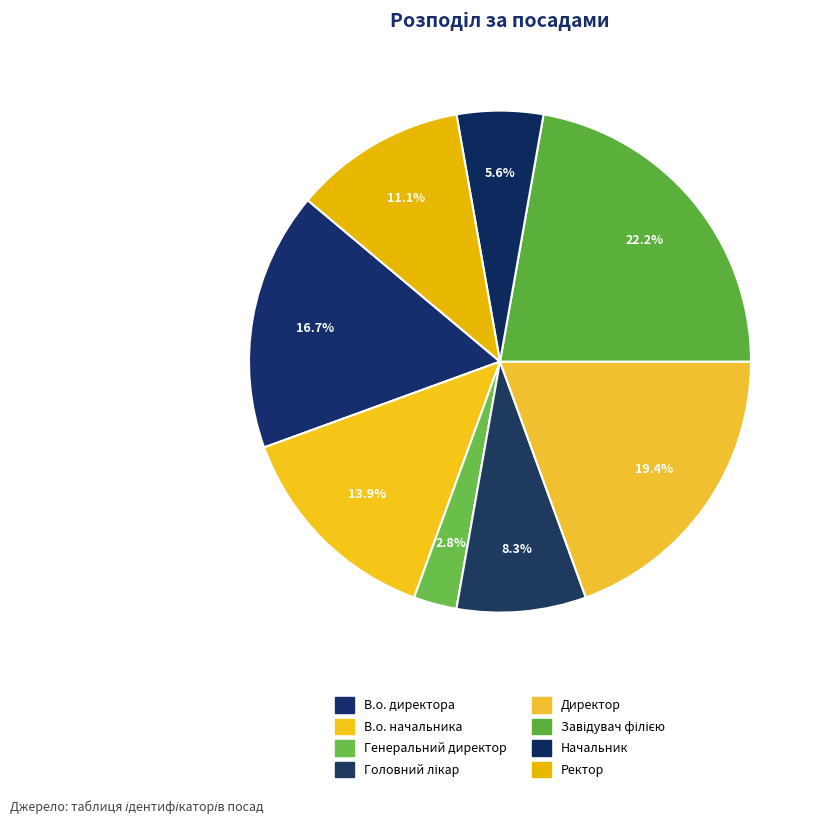

What is the ratio of the value at Начальник to the value at Ректор?

0.5